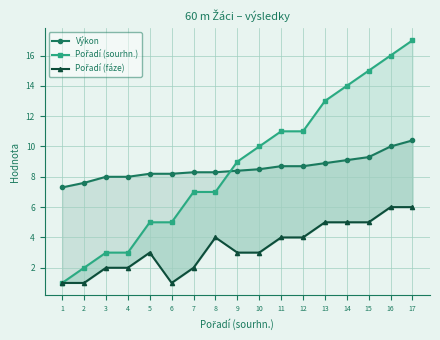

Reading left to right, list all the values displayed in this chart.

Výkon: 7.3	7.6	8.0	8.0	8.2	8.2	8.3	8.3	8.4	8.5	8.7	8.7	8.9	9.1	9.3	10.0	10.4
Pořadí (sourhn.): 1.0	2.0	3.0	3.0	5.0	5.0	7.0	7.0	9.0	10.0	11.0	11.0	13.0	14.0	15.0	16.0	17.0
Pořadí (fáze): 1.0	1.0	2.0	2.0	3.0	1.0	2.0	4.0	3.0	3.0	4.0	4.0	5.0	5.0	5.0	6.0	6.0